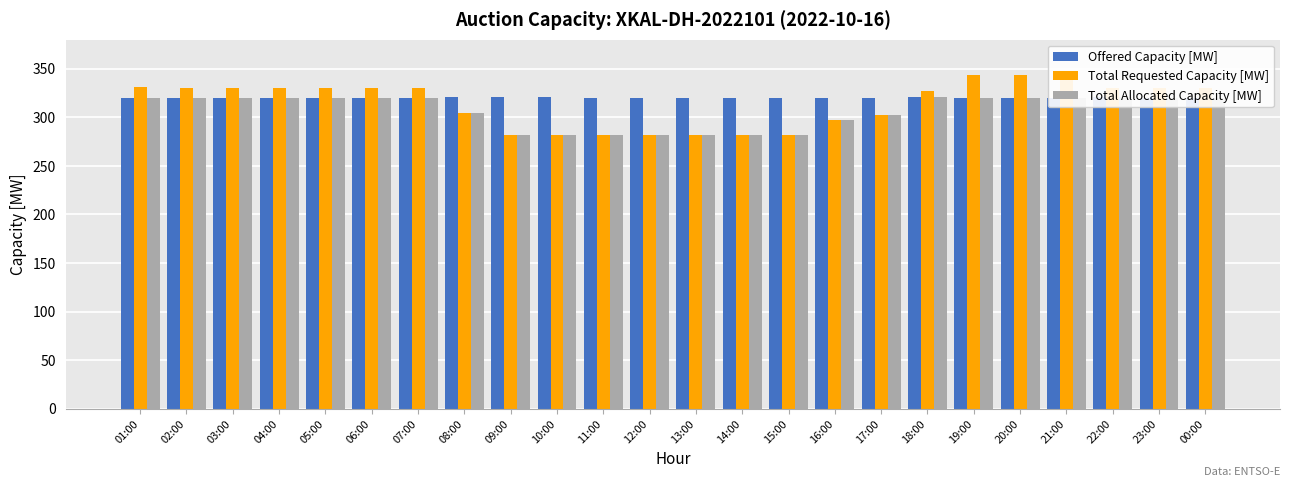

Reading left to right, list all the values displayed in this chart.

Offered Capacity [MW]: 01:00=320	02:00=320	03:00=320	04:00=320	05:00=320	06:00=320	07:00=320	08:00=321	09:00=321	10:00=321	11:00=320	12:00=320	13:00=320	14:00=320	15:00=320	16:00=320	17:00=320	18:00=321	19:00=320	20:00=320	21:00=320	22:00=321	23:00=320	00:00=320
Total Requested Capacity [MW]: 01:00=331	02:00=330	03:00=330	04:00=330	05:00=330	06:00=330	07:00=330	08:00=305	09:00=282	10:00=282	11:00=282	12:00=282	13:00=282	14:00=282	15:00=282	16:00=297	17:00=302	18:00=327	19:00=344	20:00=344	21:00=344	22:00=330	23:00=330	00:00=330
Total Allocated Capacity [MW]: 01:00=320	02:00=320	03:00=320	04:00=320	05:00=320	06:00=320	07:00=320	08:00=305	09:00=282	10:00=282	11:00=282	12:00=282	13:00=282	14:00=282	15:00=282	16:00=297	17:00=302	18:00=321	19:00=320	20:00=320	21:00=320	22:00=321	23:00=320	00:00=320